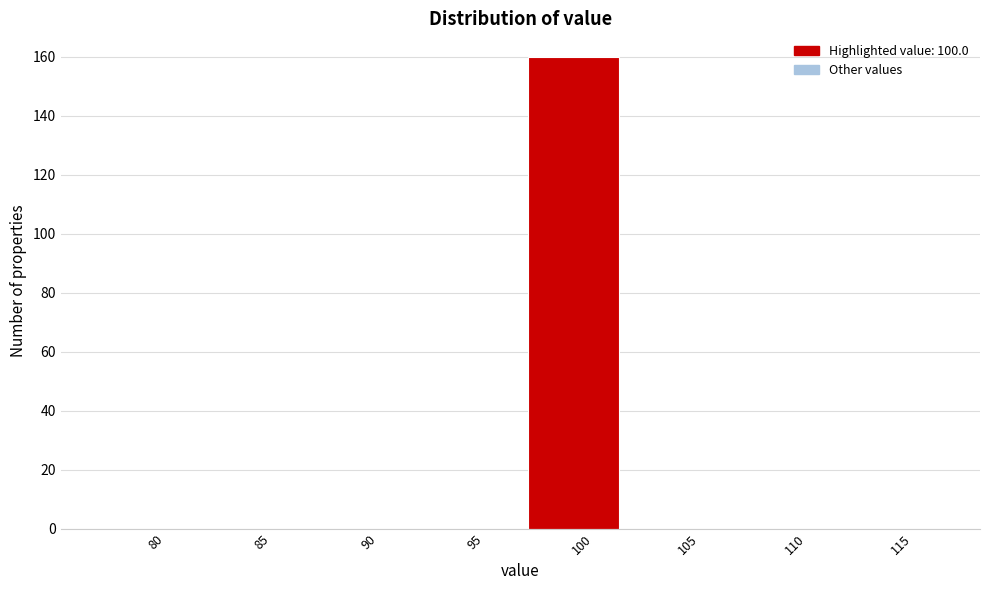

Reading left to right, what are all the values shown in this chart?

80=0	85=0	90=0	95=0	100=160	105=0	110=0	115=0